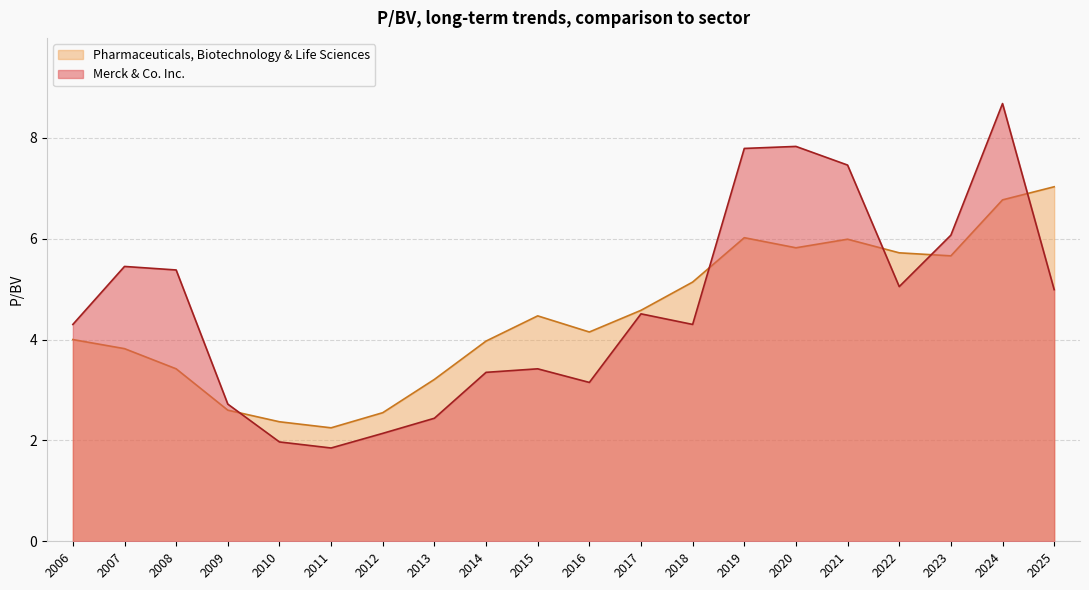

Between 2023 and 2012, which series saw the biggest shift?

Merck & Co. Inc.